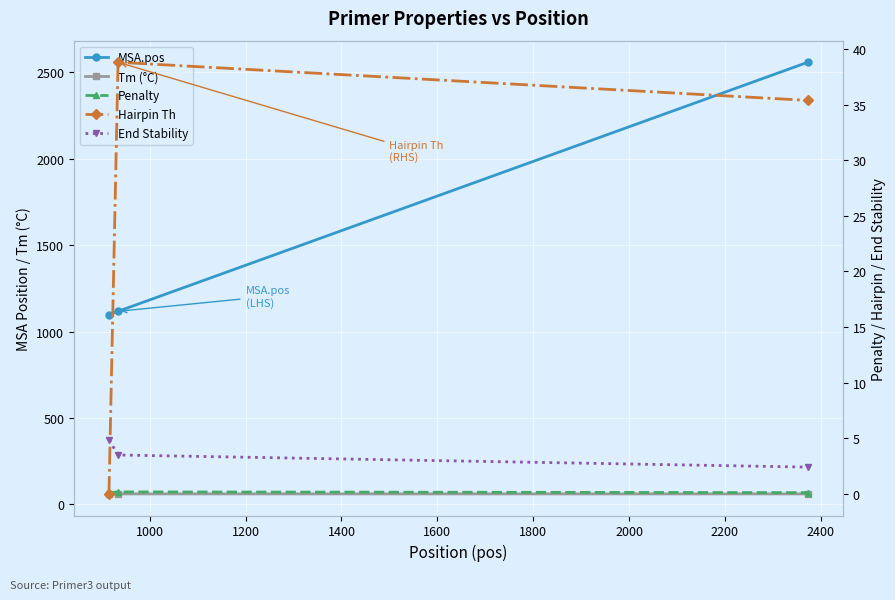

What is the difference between the maximum and second lowest values in the End Stability series?

1.3